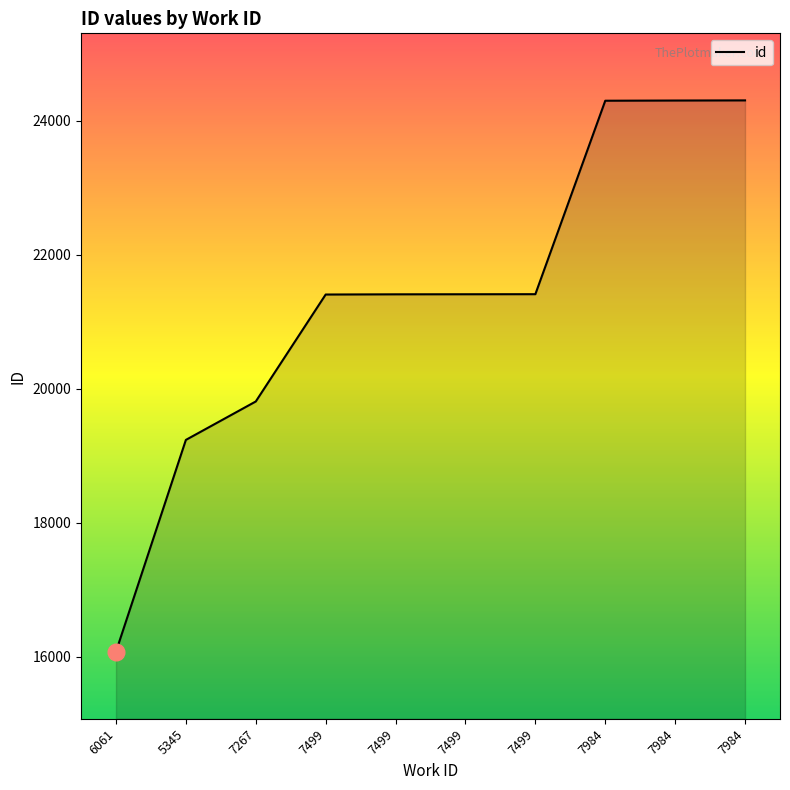

How many categories are shown in the chart?

10